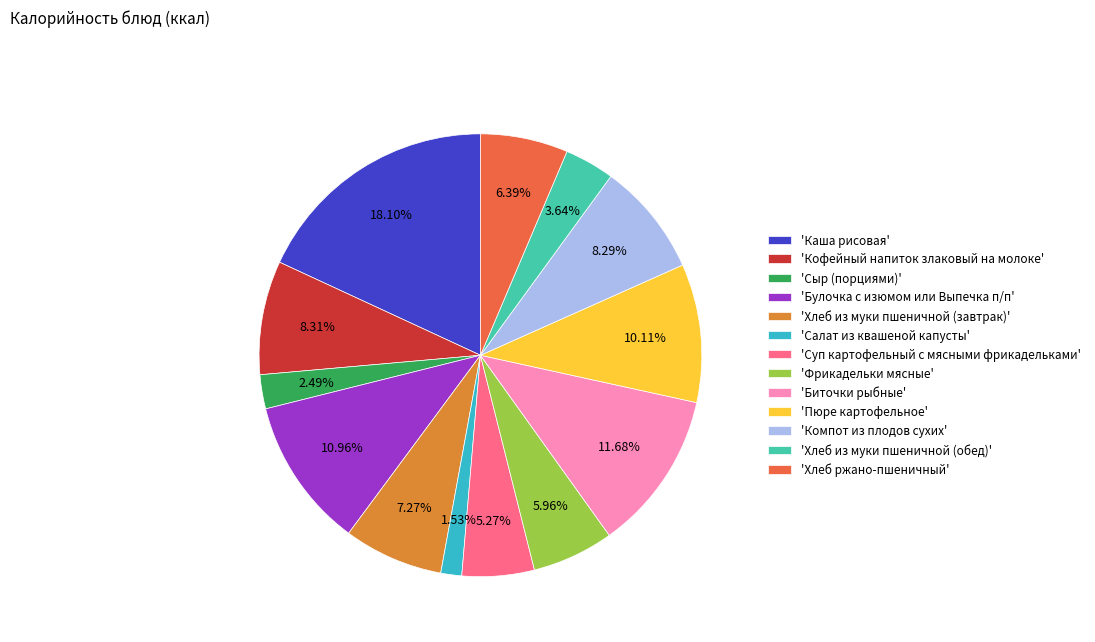

Is 'Салат из квашеной капусты' the majority of the pie?

No